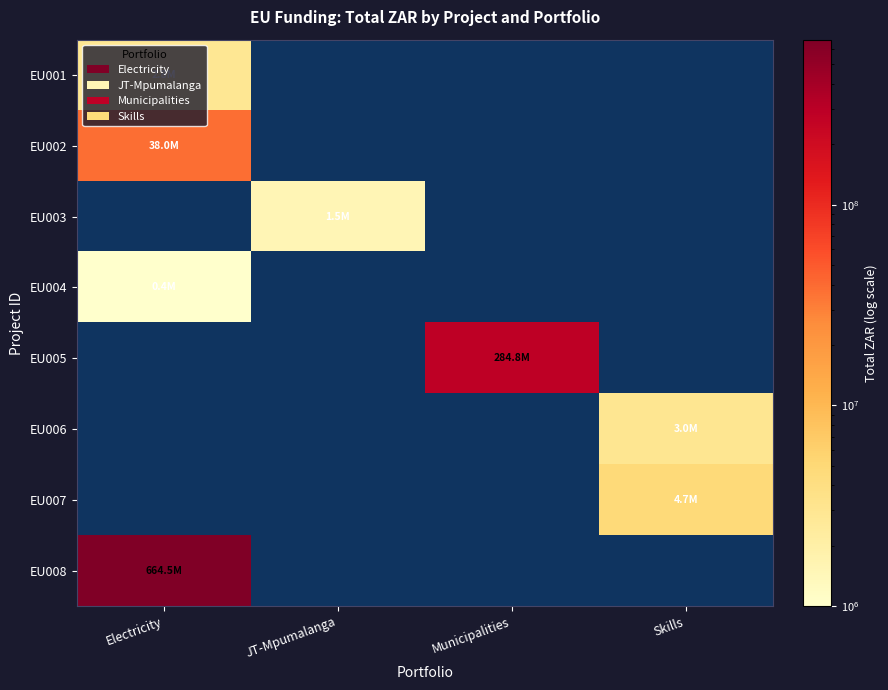

Rank the series by their maximum value, from lowest to highest.

EU001, EU002, EU003, EU004, EU005, EU006, EU007, EU008